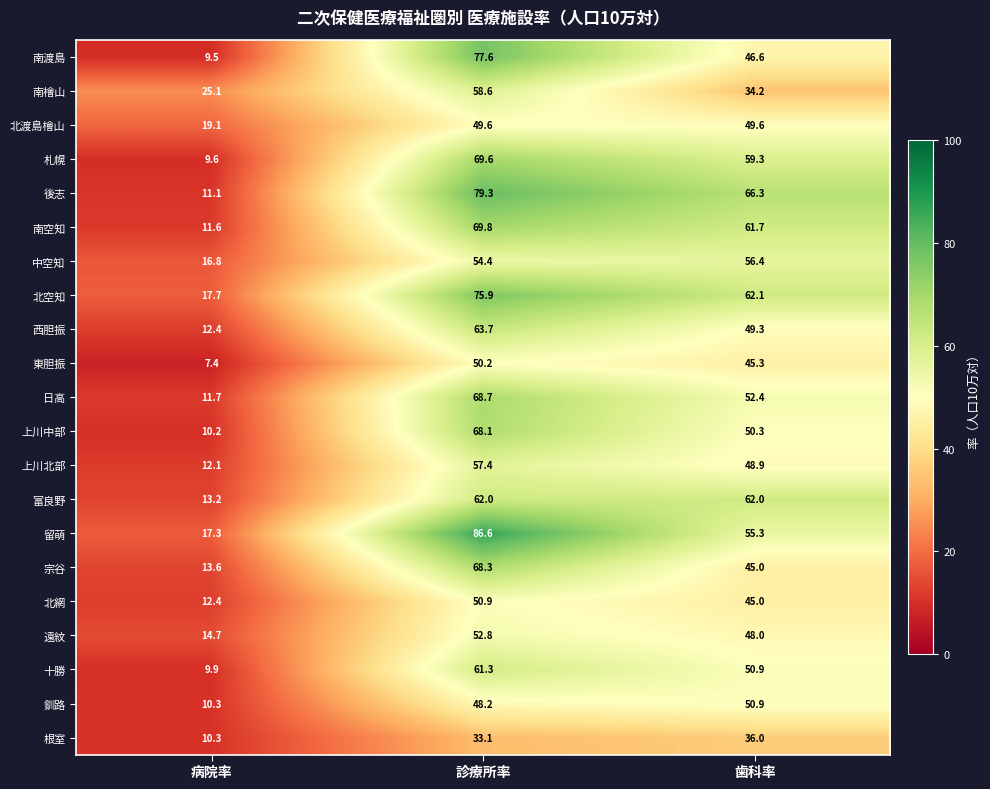

Which category has the highest value across all series?

診療所率